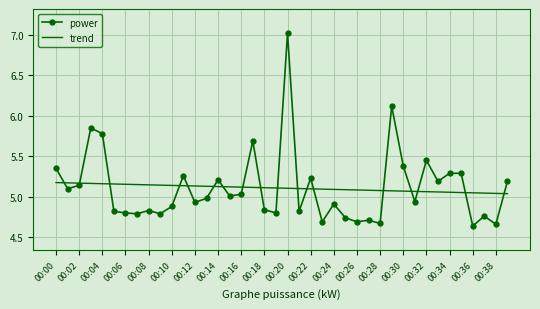

Rank the series by their maximum value, from highest to lowest.

power, trend